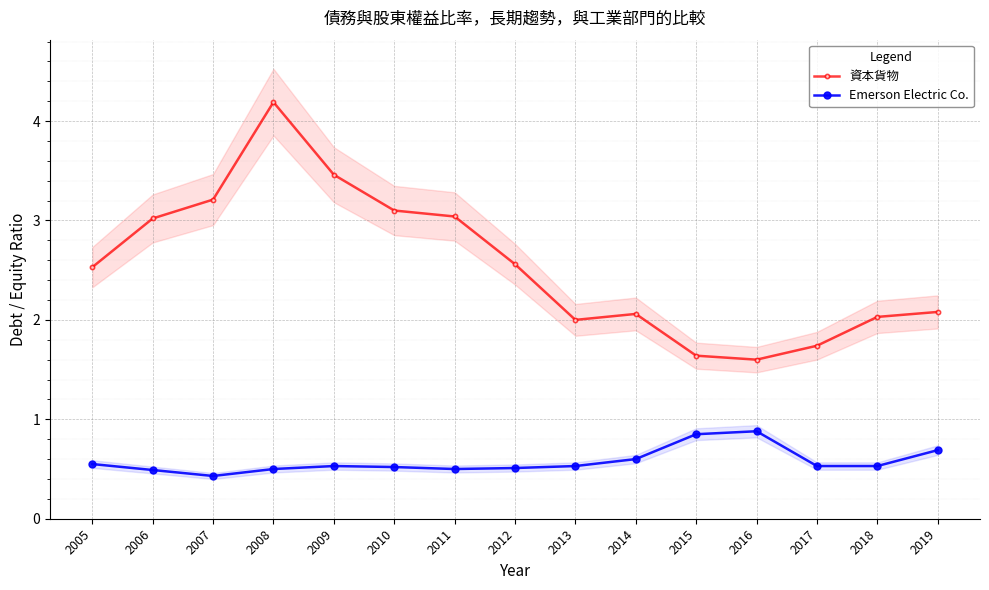

True or false: 資本貨物 and Emerson Electric Co. cross at least once.

False